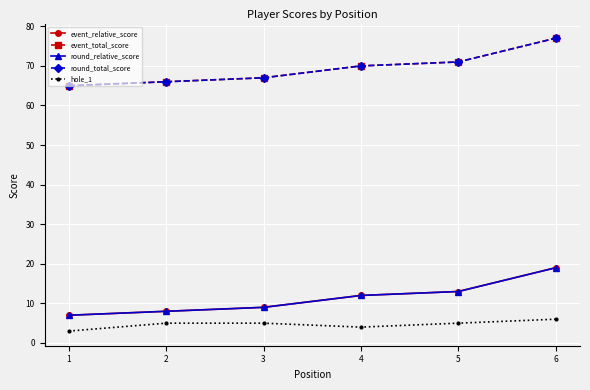

The event_relative_score series shows 12 at 4. True or false?

True